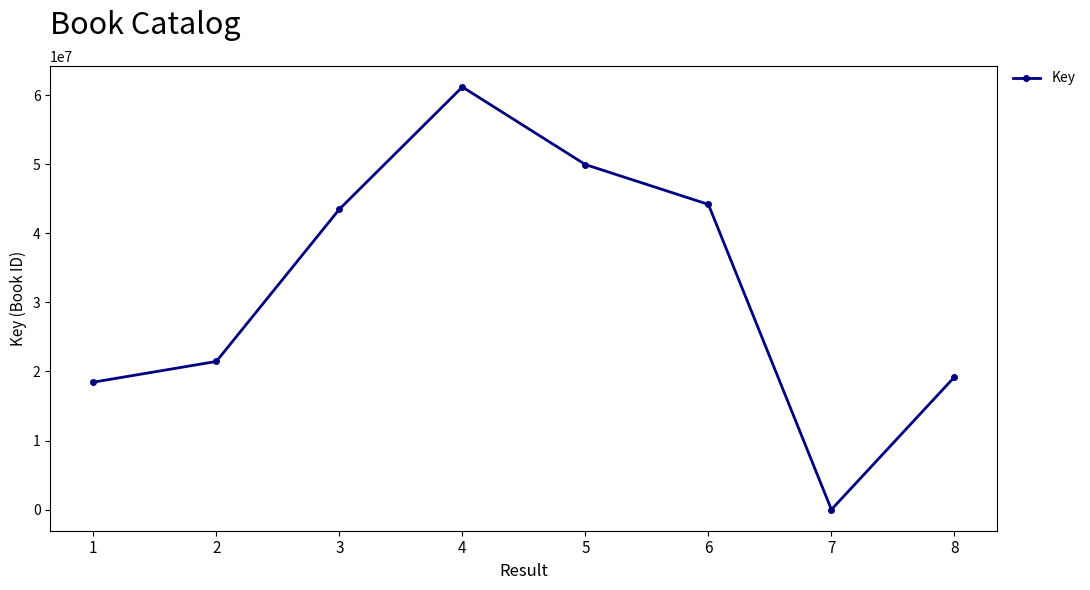

What is the average value?

32228666